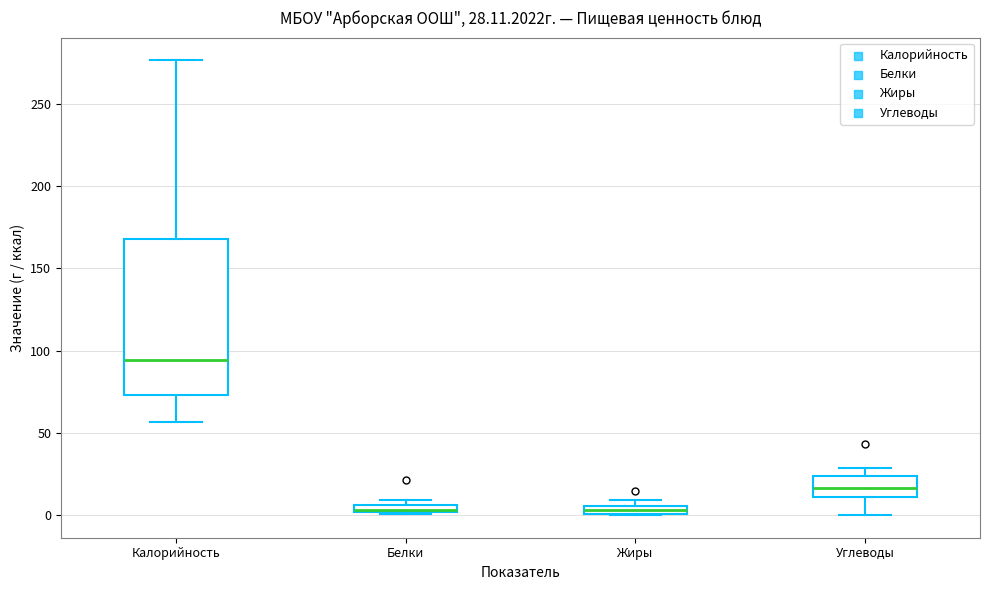

Comparing the boxes themselves (not the whiskers), which one is the tallest?

Калорийность